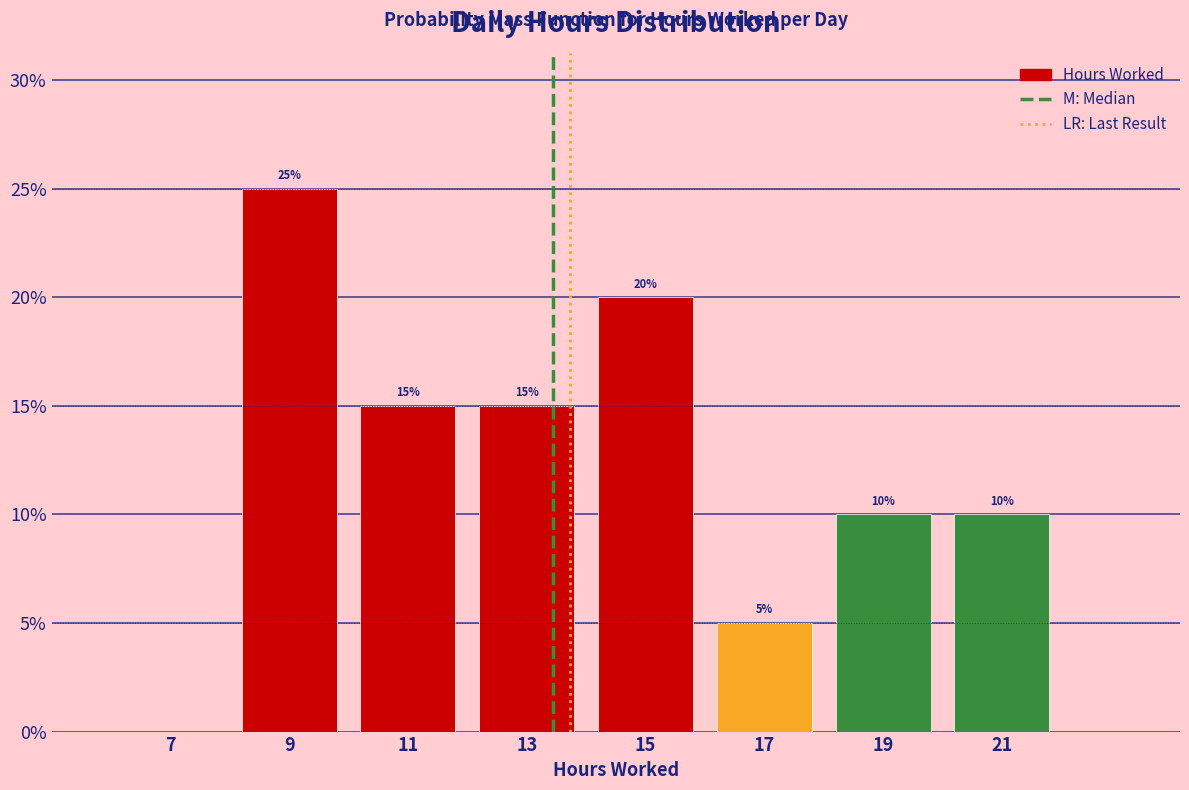

Which range on the x-axis has the tallest bar?

8 to 10